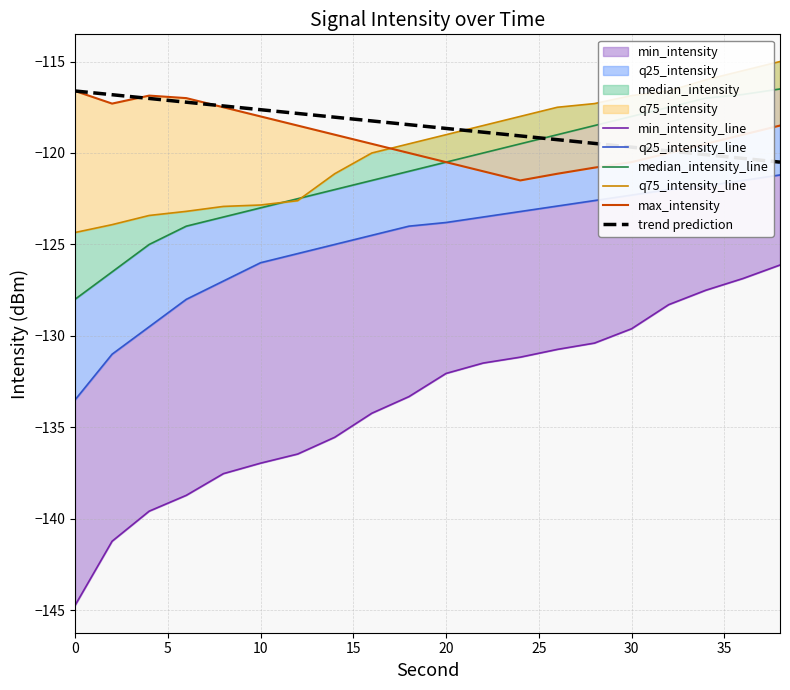

True or false: trend prediction and min_intensity_line intersect in this chart.

False